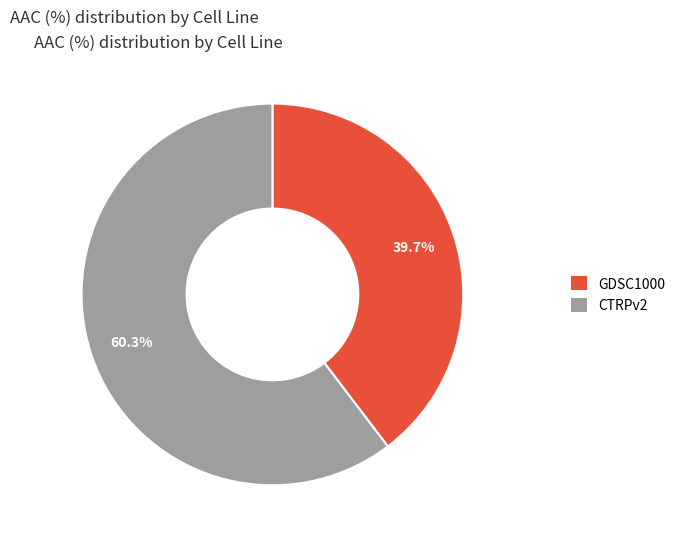

True or false: CTRPv2 accounts for 60% of the total.

True